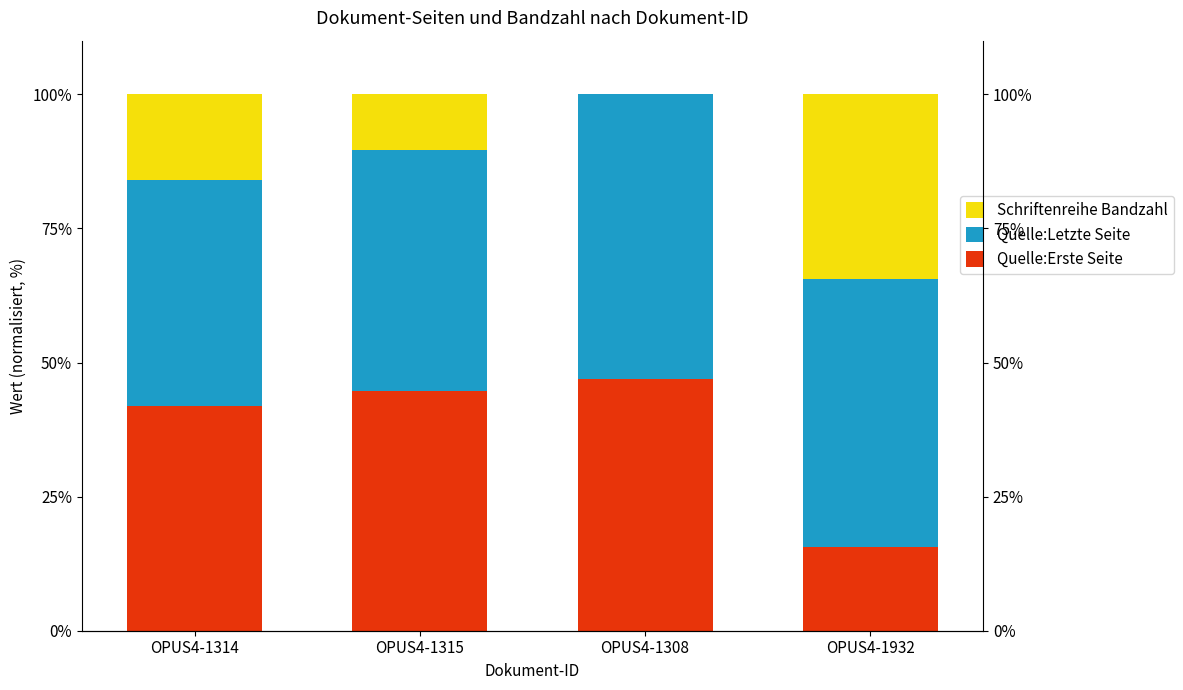

How many data points in Quelle:Letzte Seite are less than 50?

2